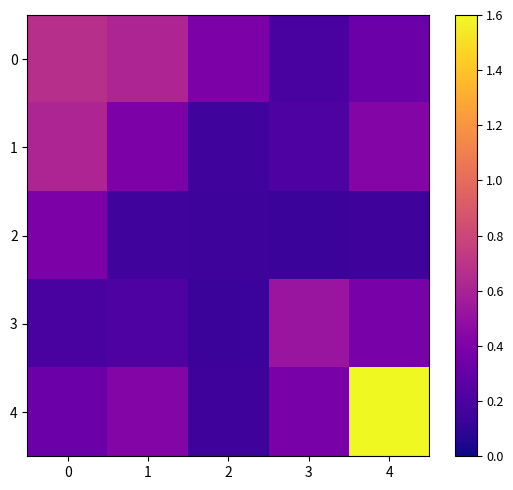

Count the 3 values in the range 0 to 1.

5